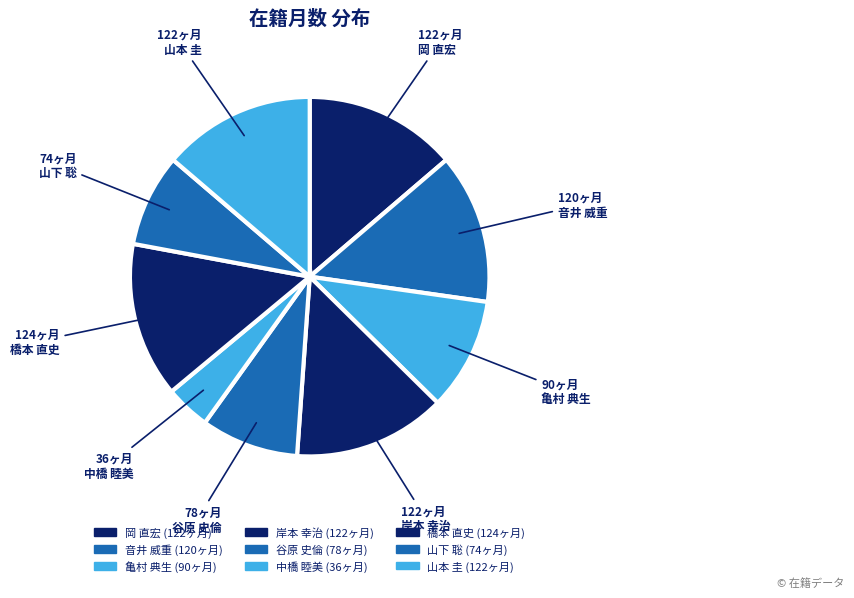

How many slices are in this pie chart?

9